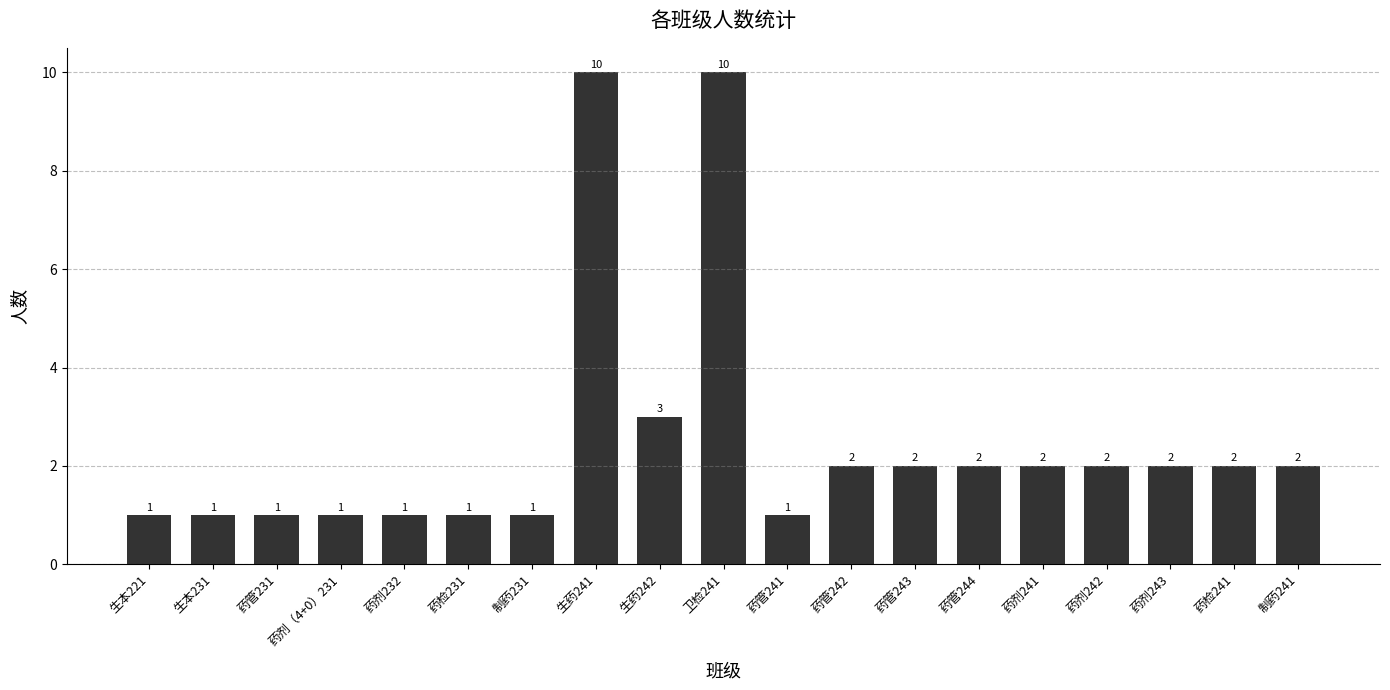

What is the value of the 5th bar from the left?

1